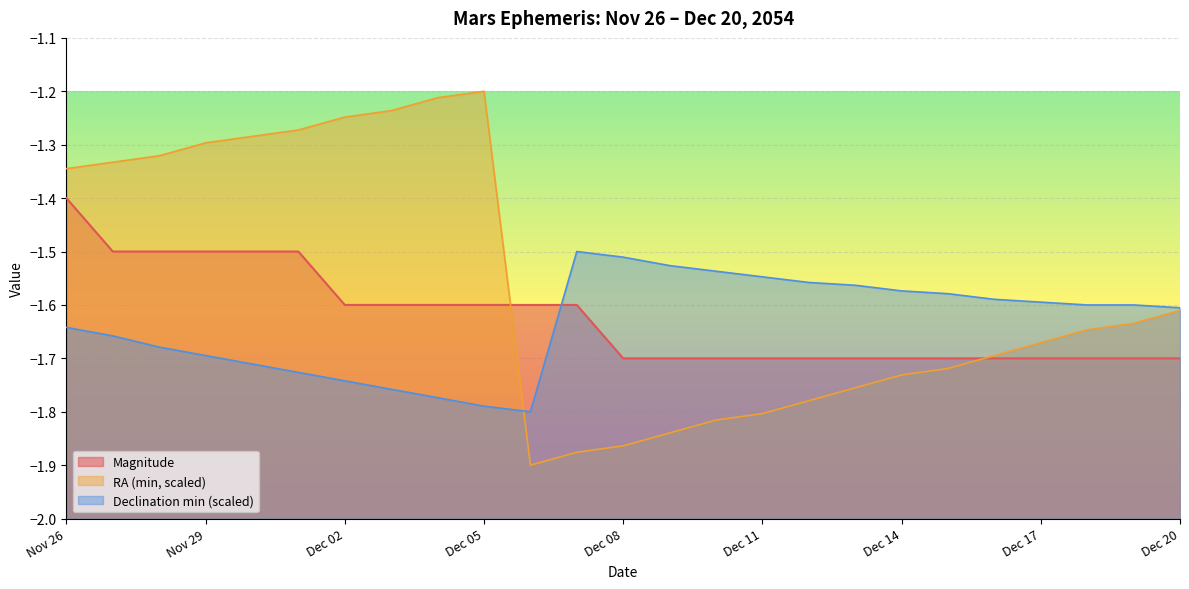

How many lines are shown in the chart?

3